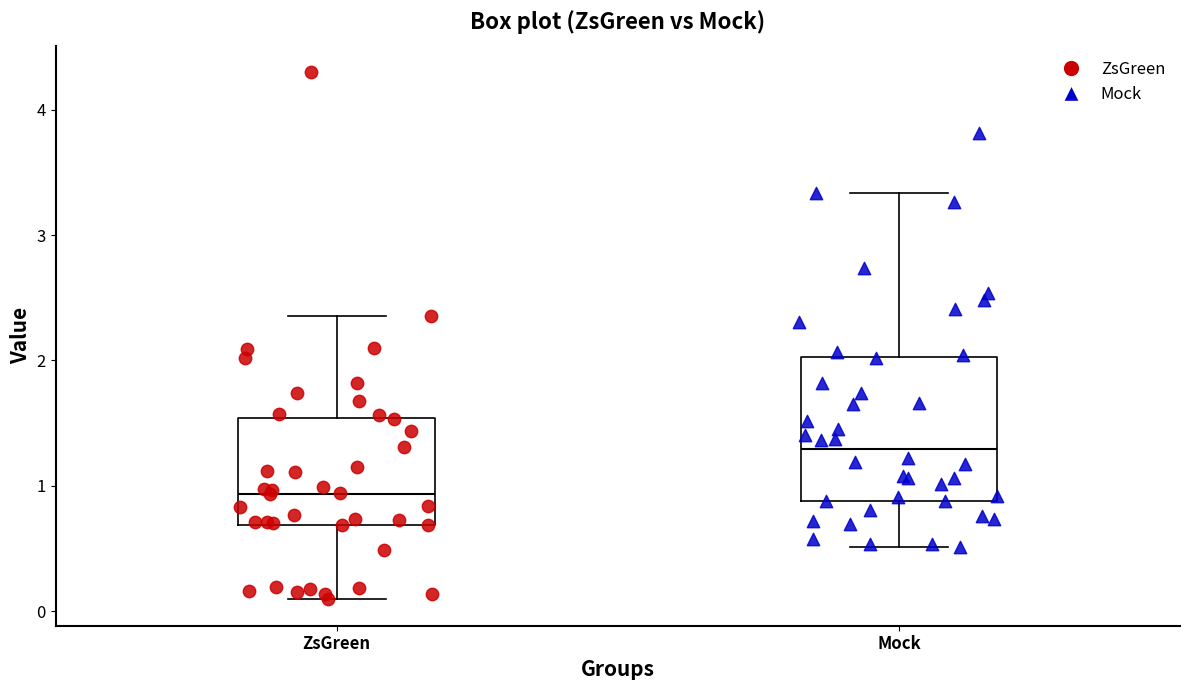

Comparing the boxes themselves (not the whiskers), which one is the tallest?

Mock